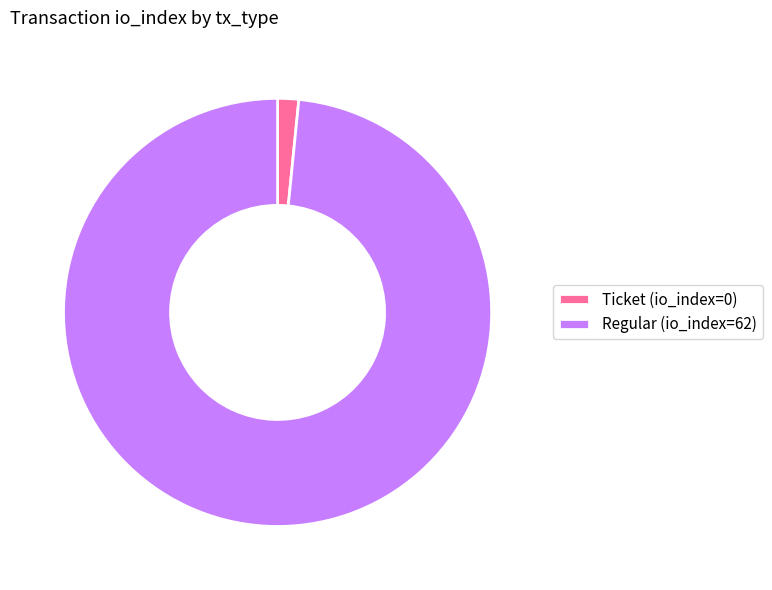

The Regular (io_index=62) slice represents 98% of the pie. True or false?

True